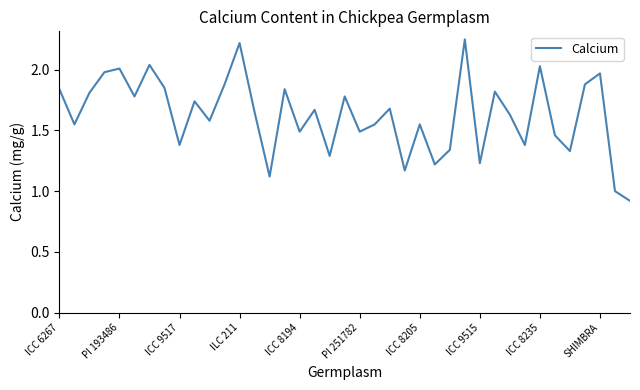

What is the minimum value shown in the chart?

0.9